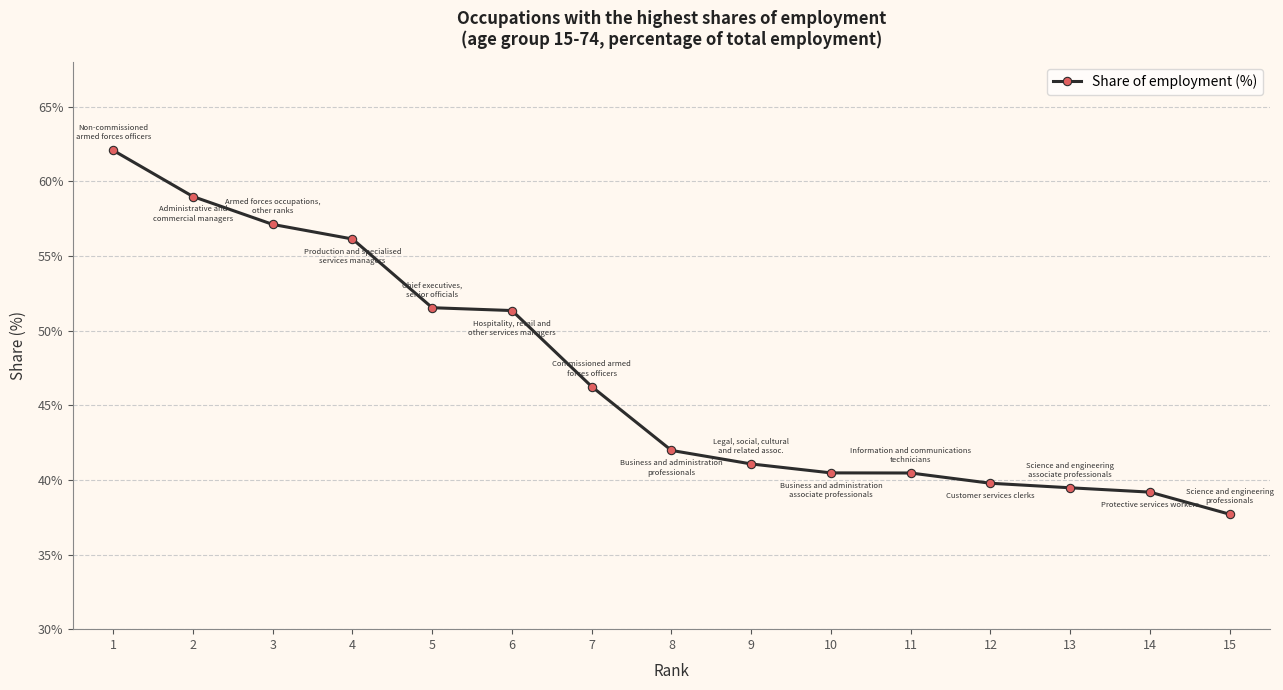

Reading left to right, list all the values displayed in this chart.

62.1	59.0	57.1	56.1	51.5	51.4	46.3	42.0	41.1	40.5	40.5	39.8	39.5	39.2	37.7